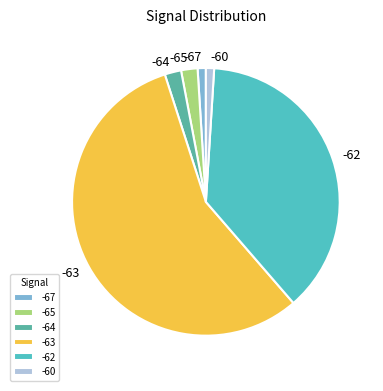

The -63 slice represents 56% of the pie. True or false?

True